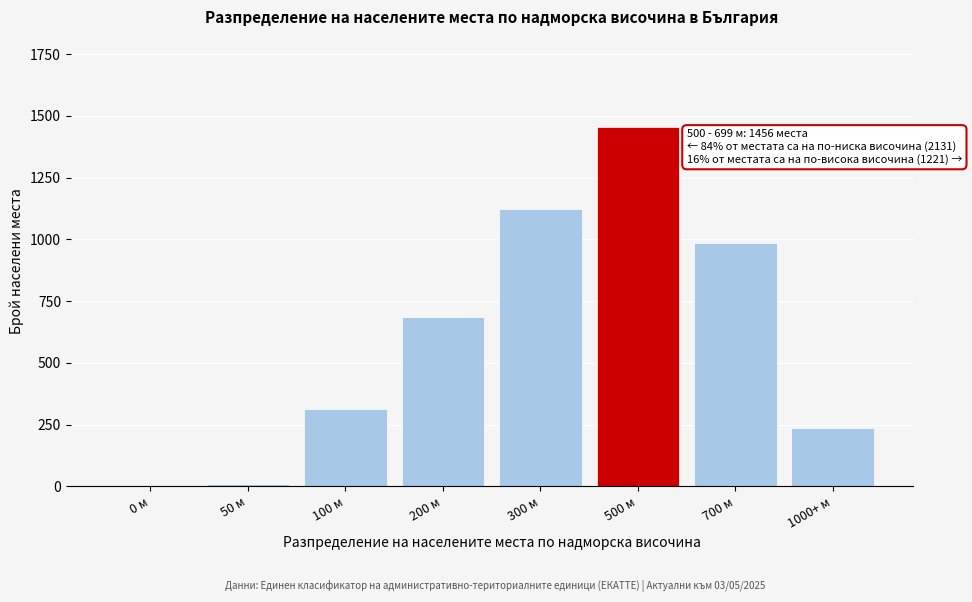

Reading right to left, what are all the values shown in this chart?

1000+ м=234	700 м=987	500 м=1456	300 м=1124	200 м=687	100 м=312	50 м=8	0 м=0